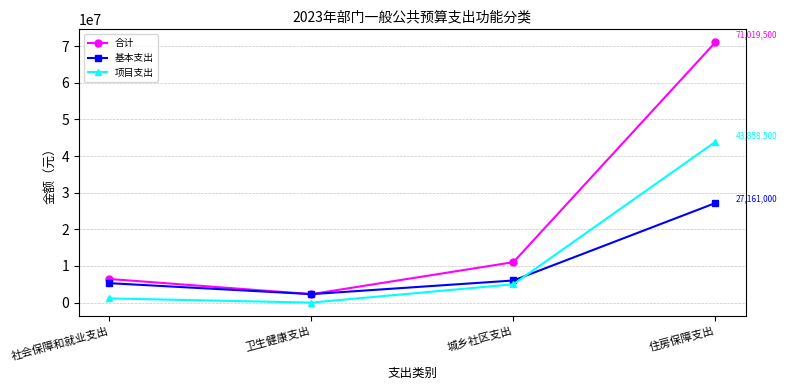

What is the total value across all series at 卫生健康支出?

4615800